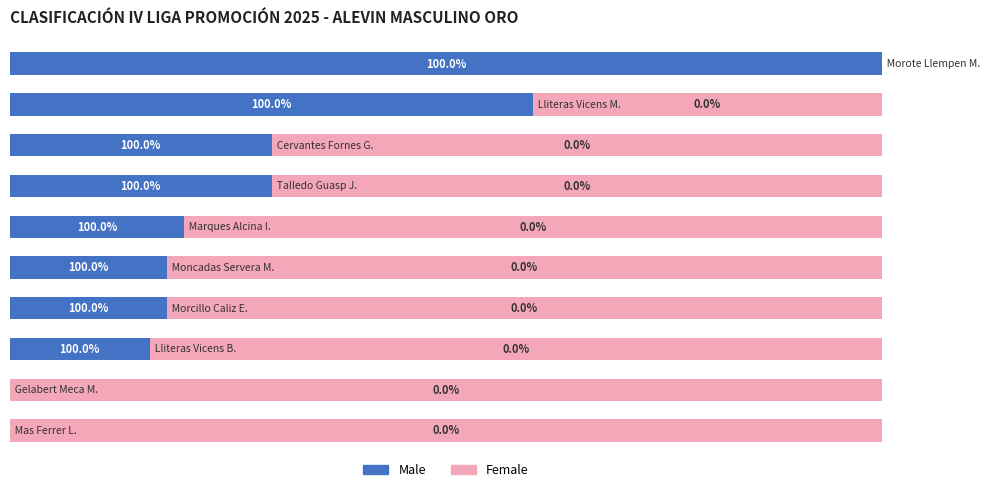

Where is Male nearest to the value 50?

1